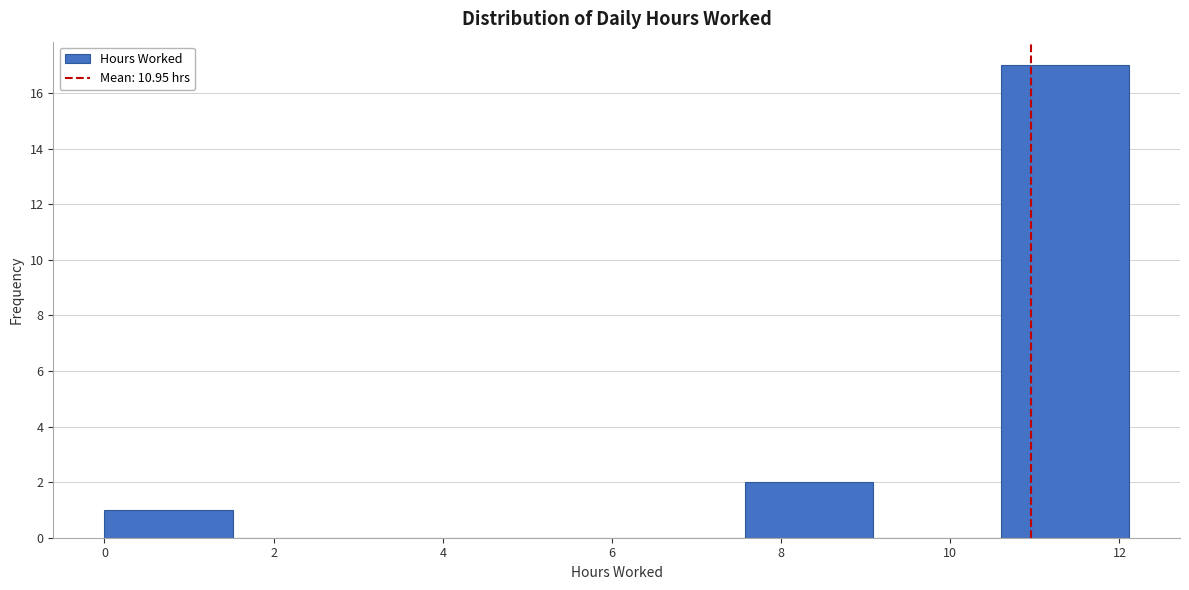

Reading left to right, transcribe this chart: for each bar, give the range it covers on the x-axis and its height. Neither the bar edges nor the heights are printed on the chart, so give them approximately, as read against the axes.

0.0 to 1.6: 1
1.6 to 3.0: 0
3.0 to 4.6: 0
4.6 to 6.0: 0
6.0 to 7.6: 0
7.6 to 9.0: 2
9.0 to 10.6: 0
10.6 to 12.2: 17